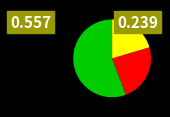

Is there any slice that represents more than half of the pie?

Yes